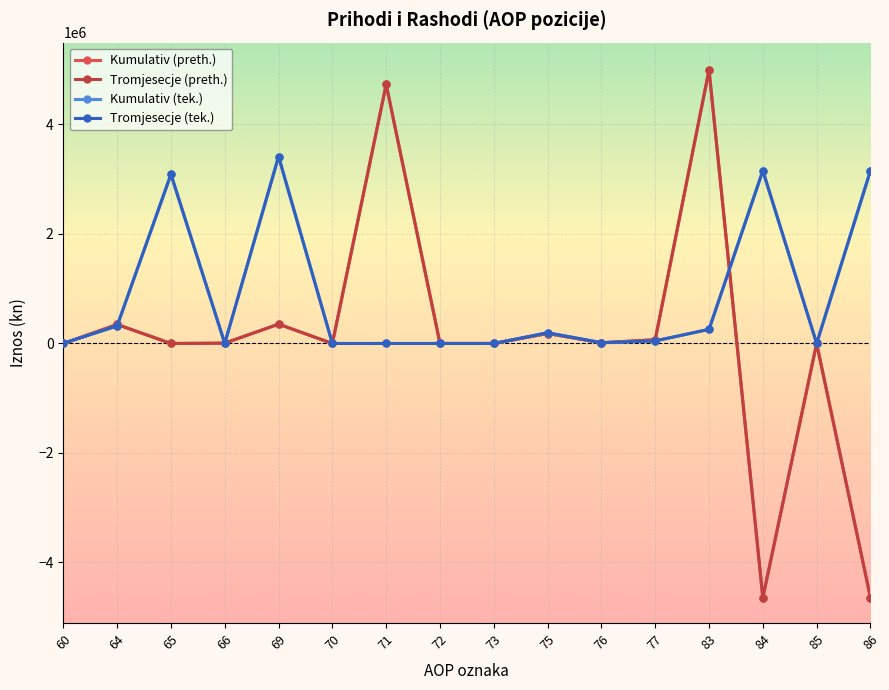

Is this an area chart (filled region under the line)?

No